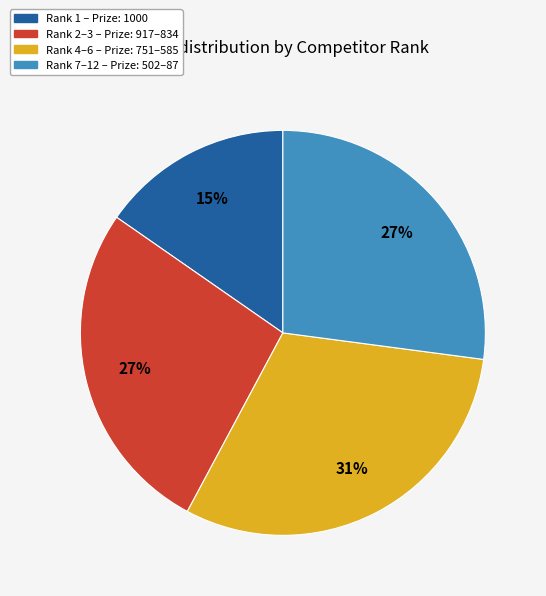

Does any single category account for the majority?

No